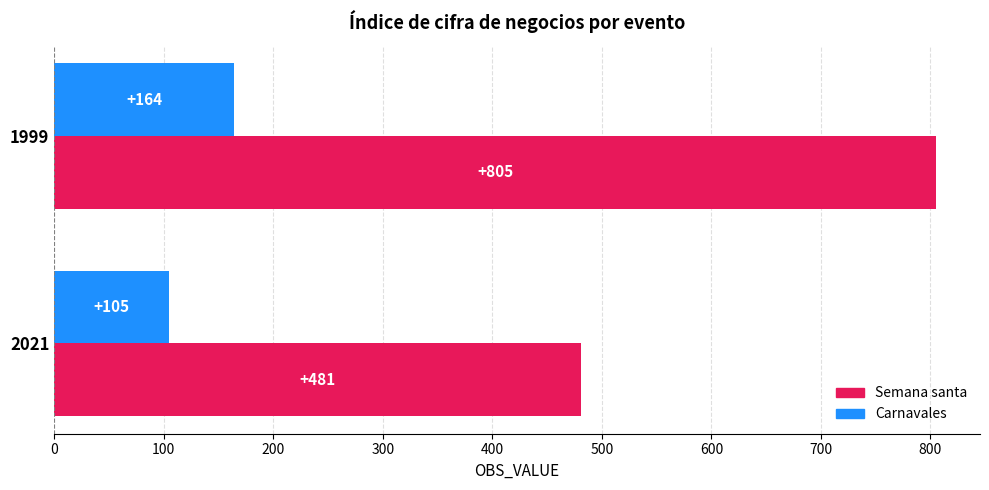

What is the approximate value of Semana santa at 1999?

805